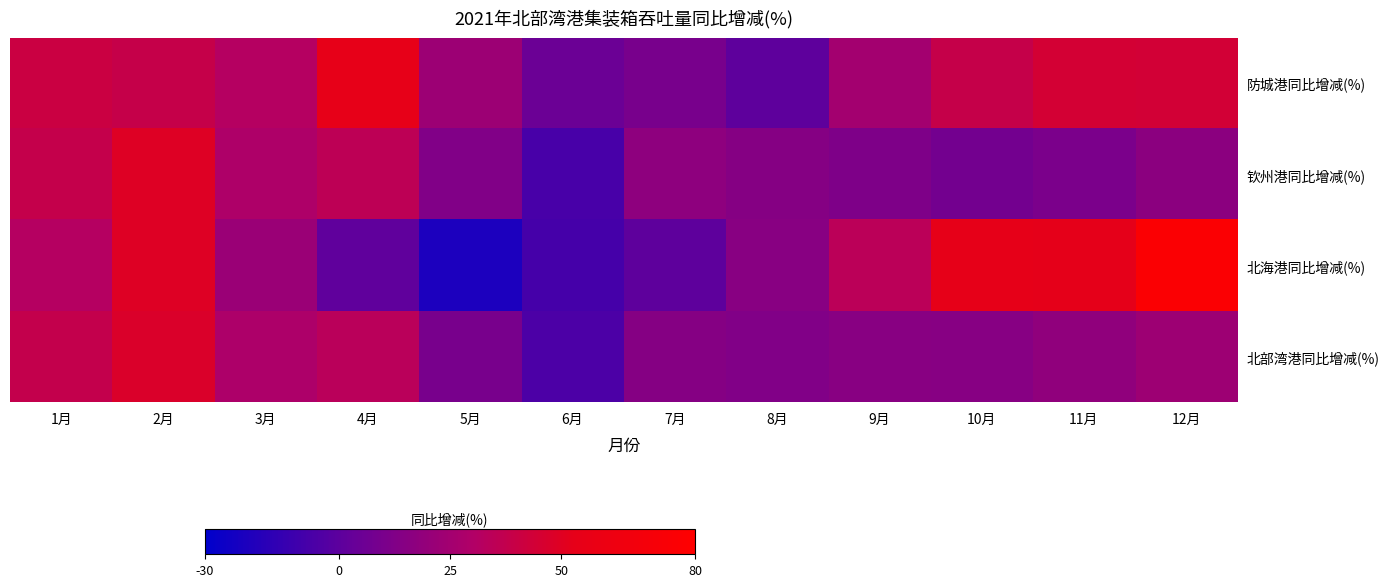

What is the total value across all series at 8月?

43.1